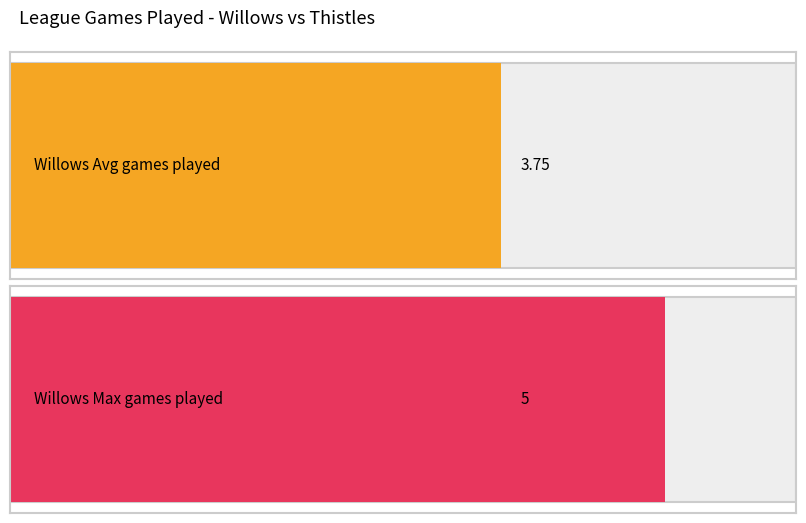

The Willows series shows 3 at Martin J. True or false?

False